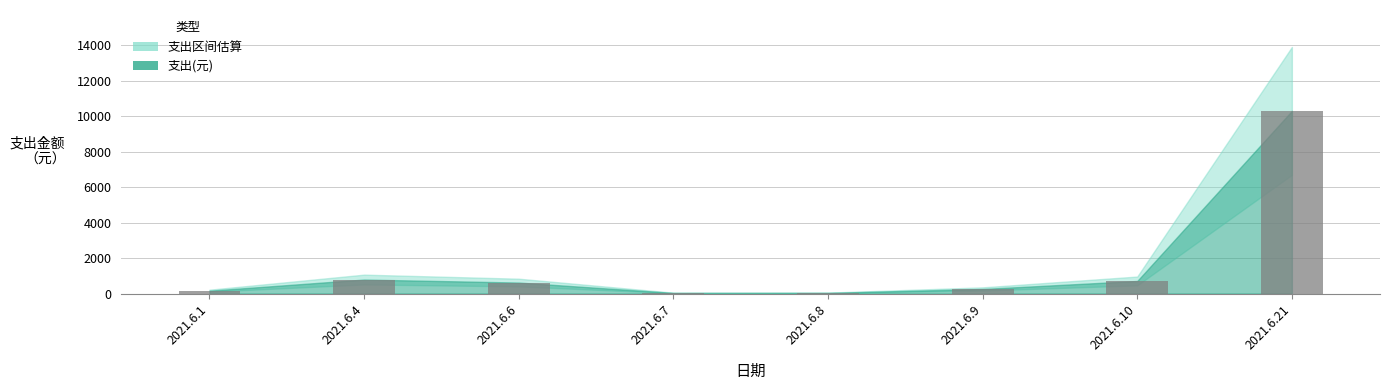

How many data points does each series have?

8